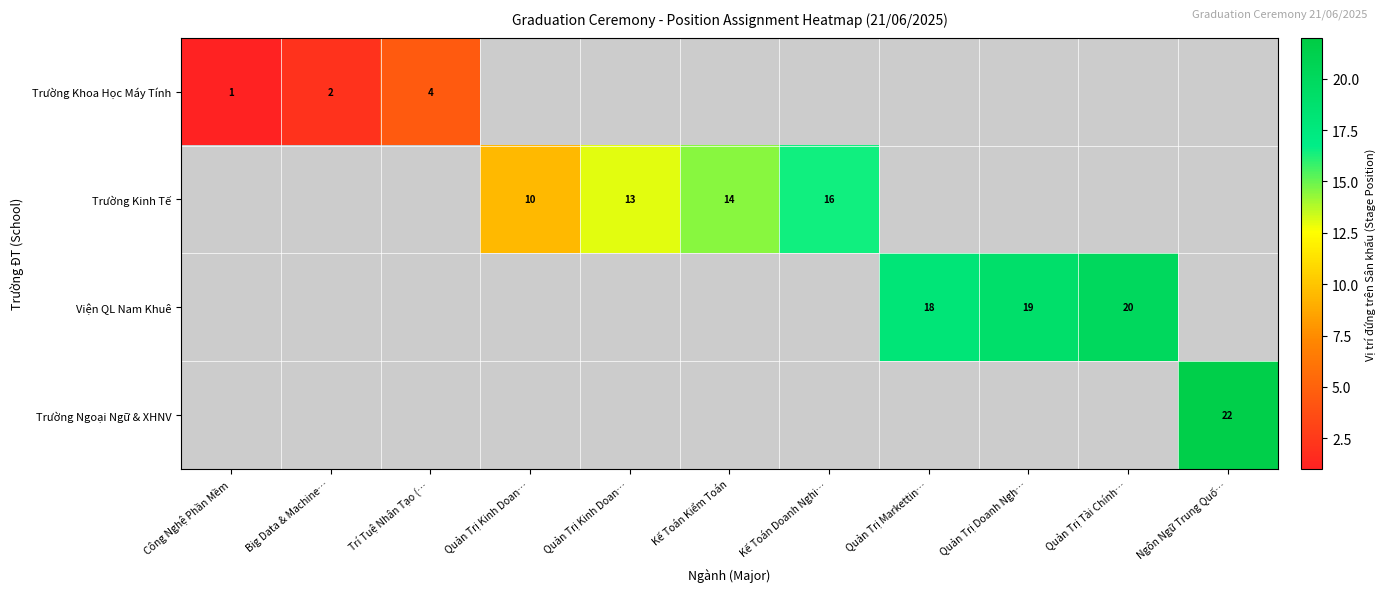

At how many categories does at least one series exceed 11?

7